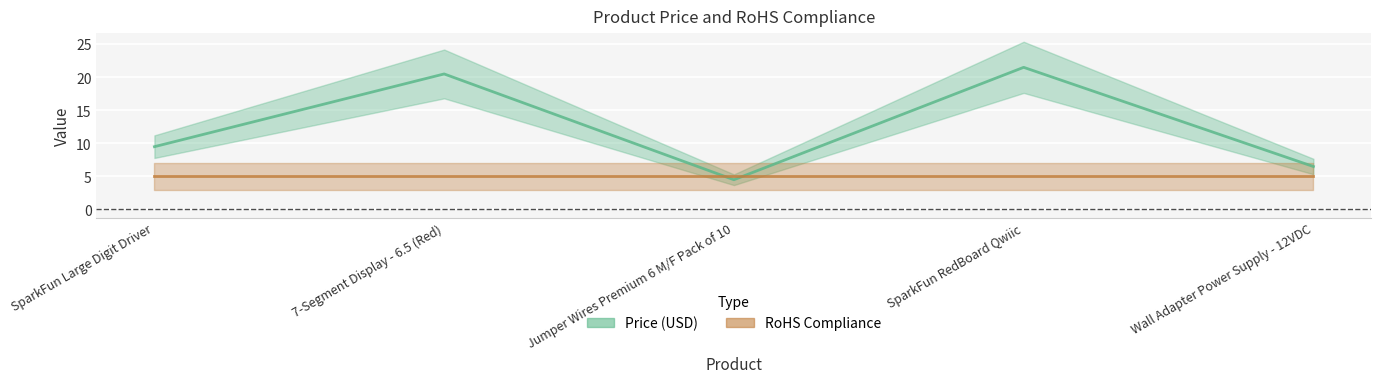

The value at SparkFun RedBoard Qwiic is 21.5. True or false?

True